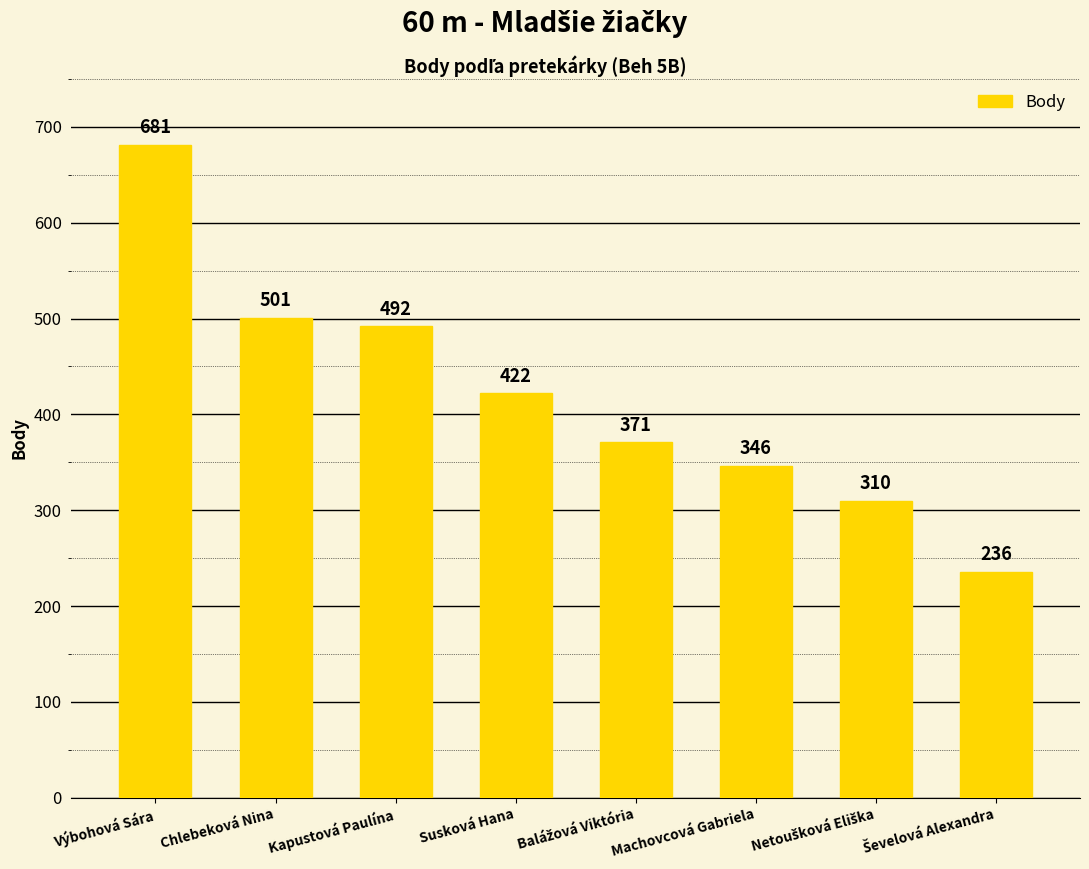

Which category has the highest value across all series?

Výbohová Sára